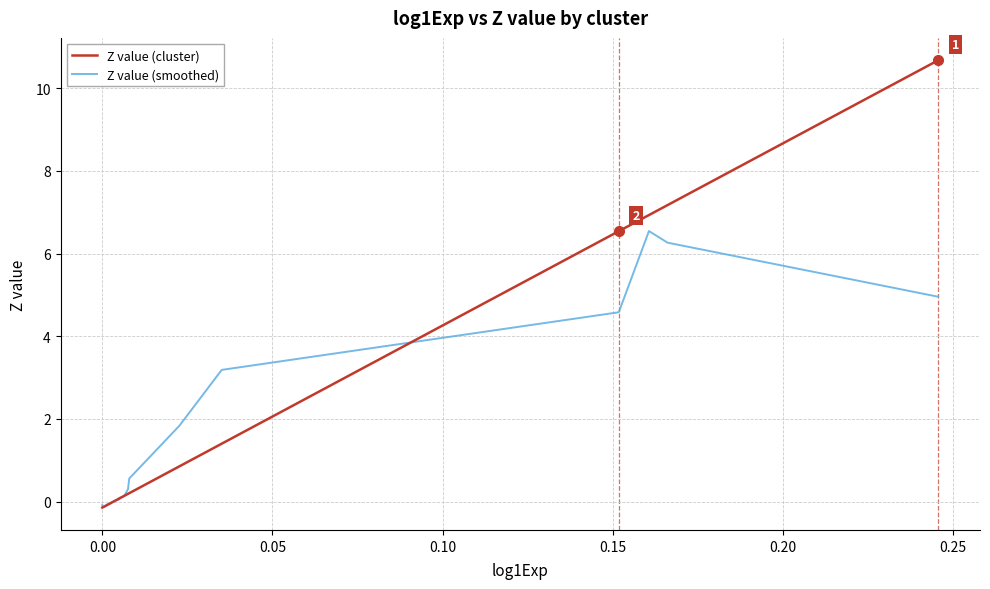

True or false: Z value (cluster) has a value of 0.1 at 33.

False